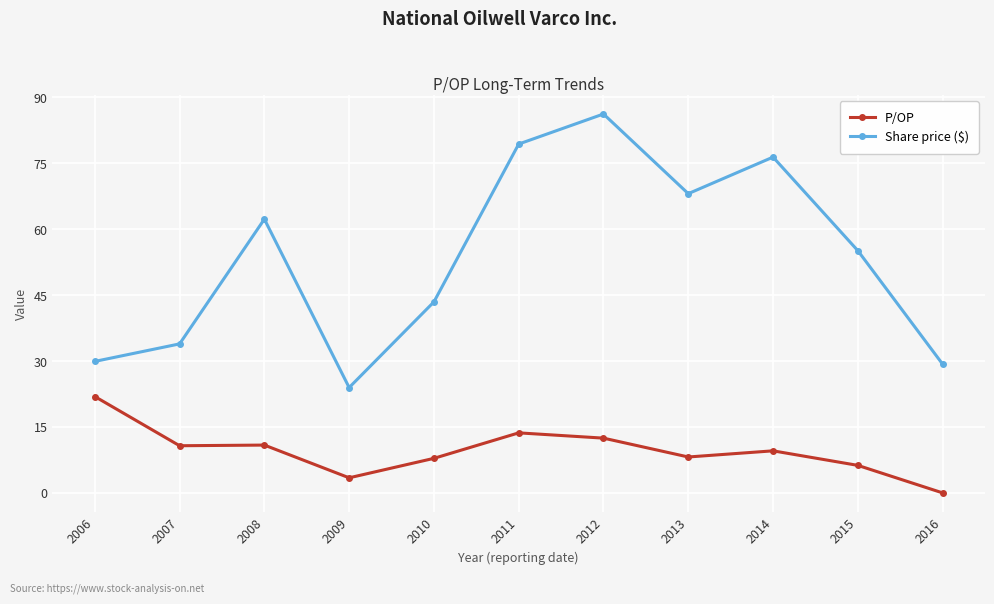

How many values in the Share price ($) series are below 55?

5